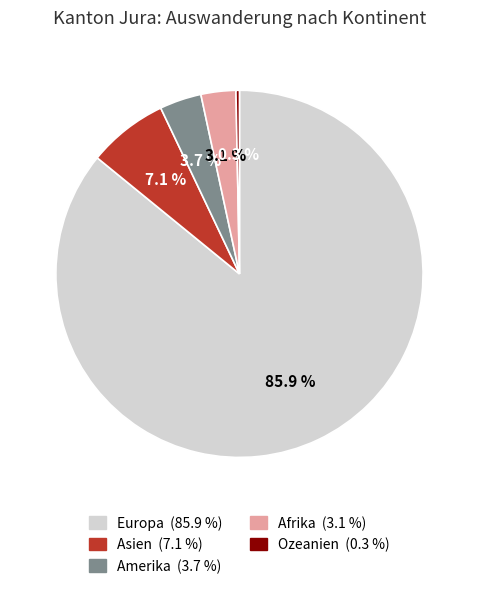

Rank the categories by value from highest to lowest.

Europa, Asien, Amerika, Afrika, Ozeanien